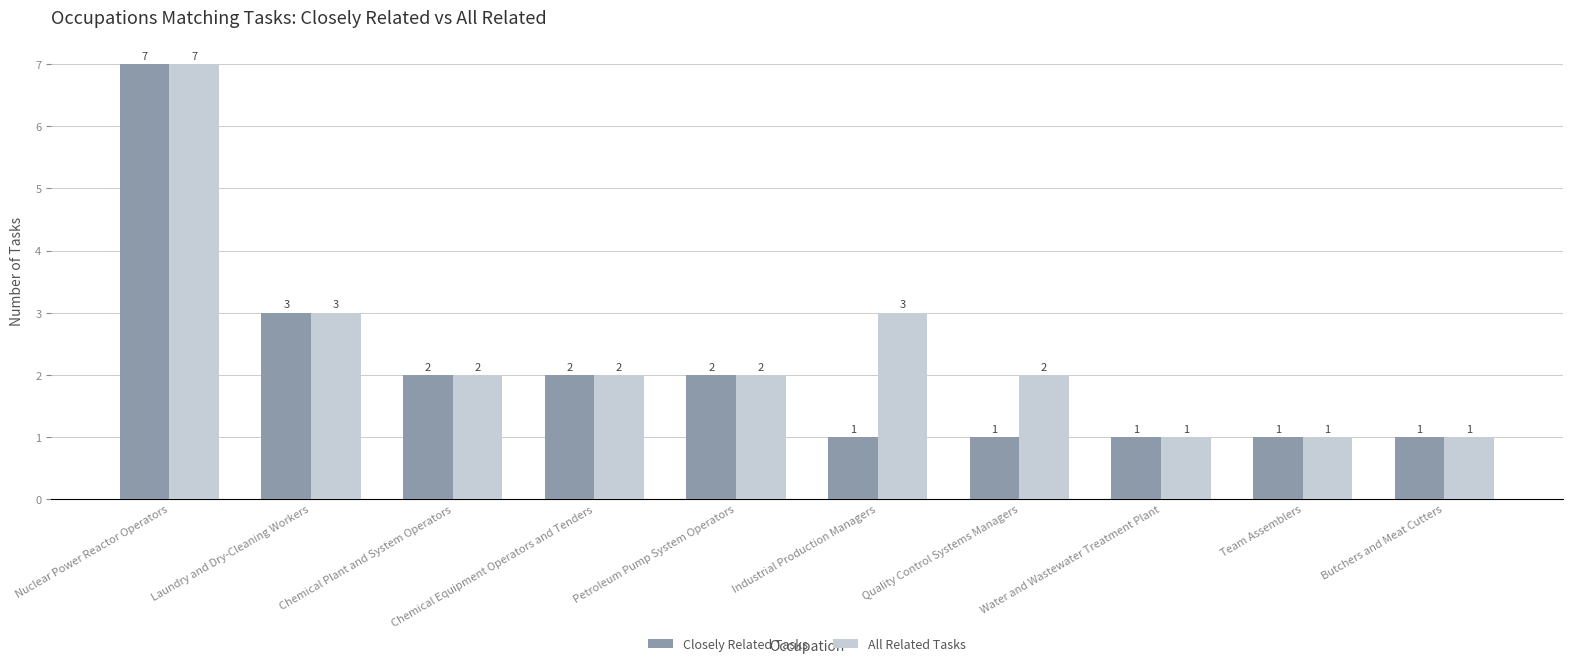

What are all the series names shown in the legend?

Closely Related Tasks, All Related Tasks